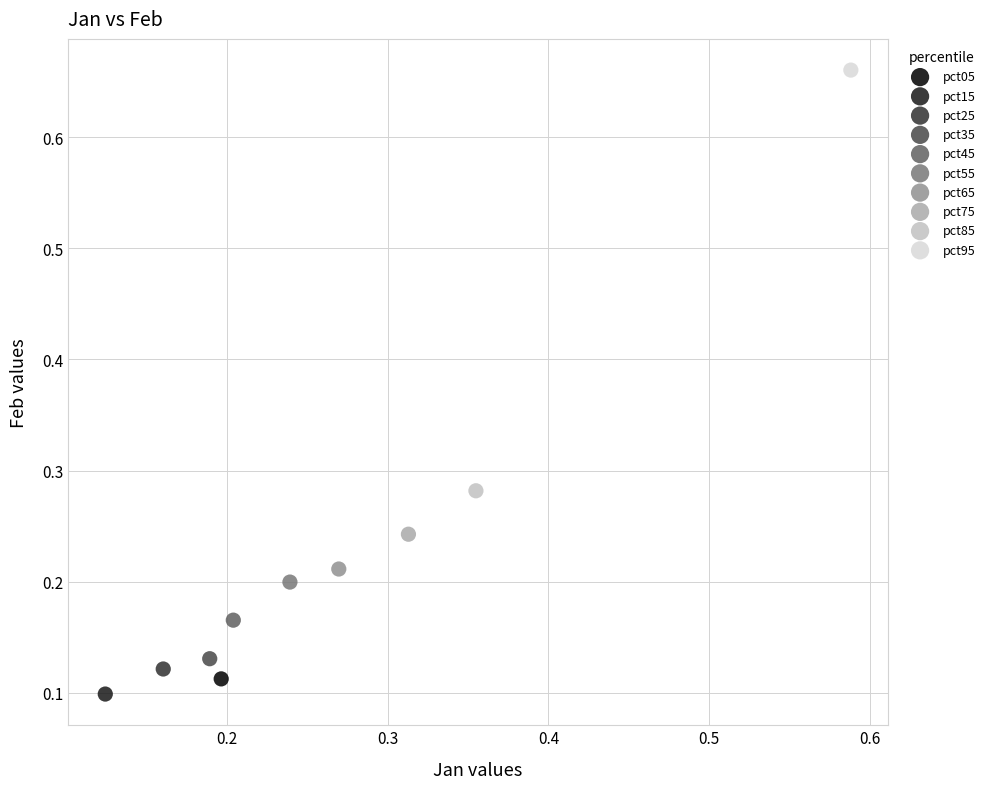

Which series contains the highest Y value?

pct95